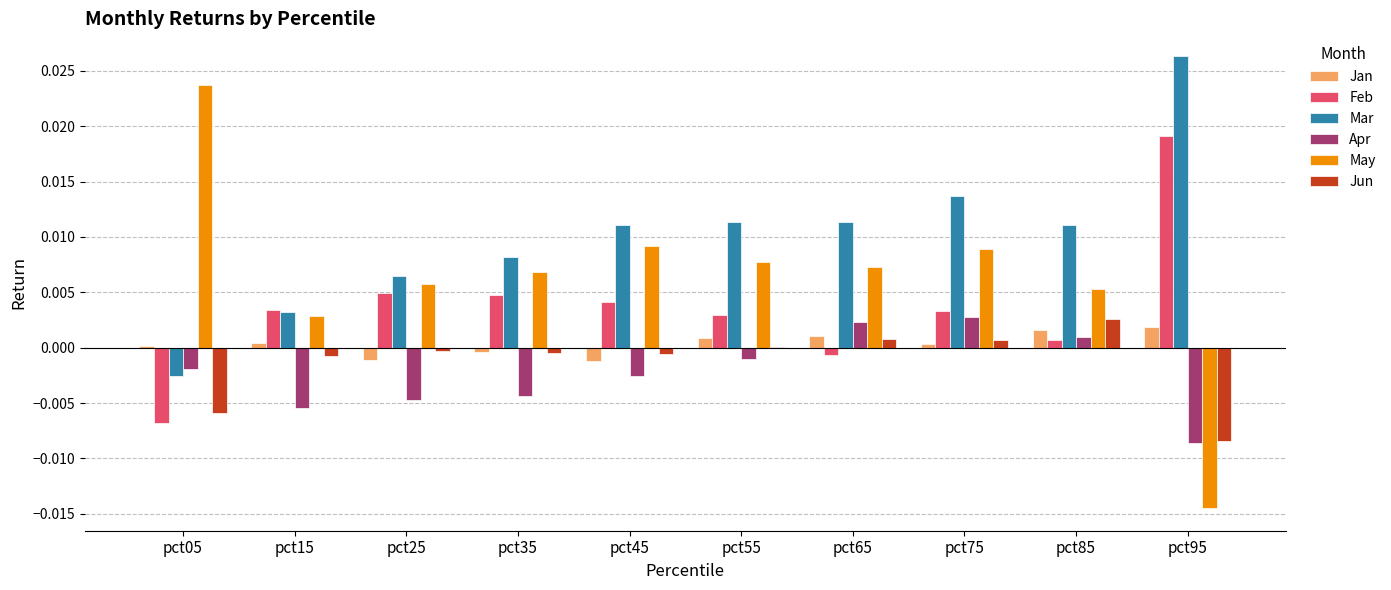

At which category does the chart reach its peak across all series?

pct95